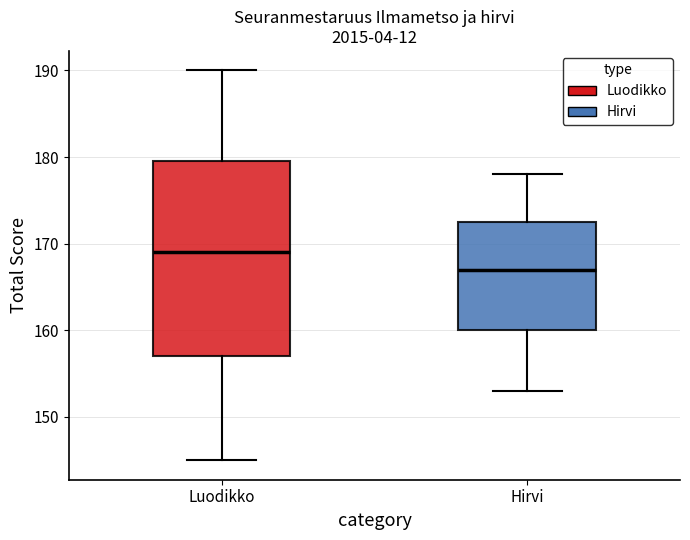

Which box's median line is the lowest?

Hirvi